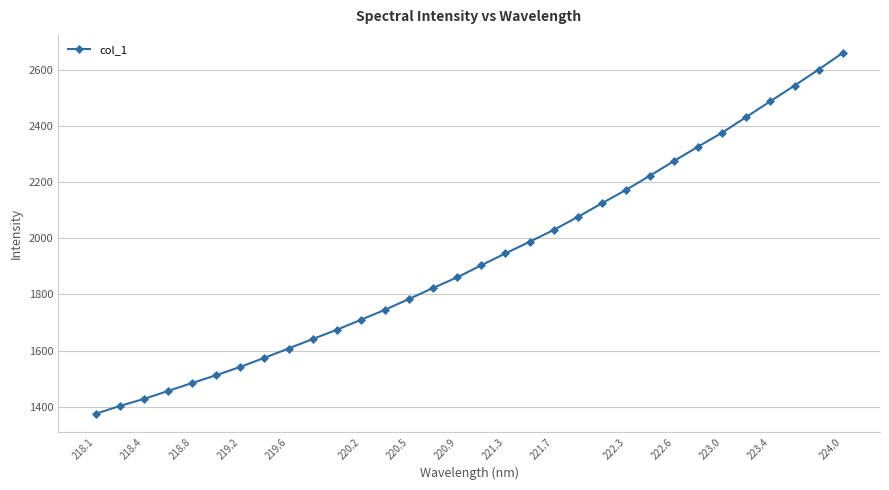

What is the minimum value shown in the chart?

1375.2